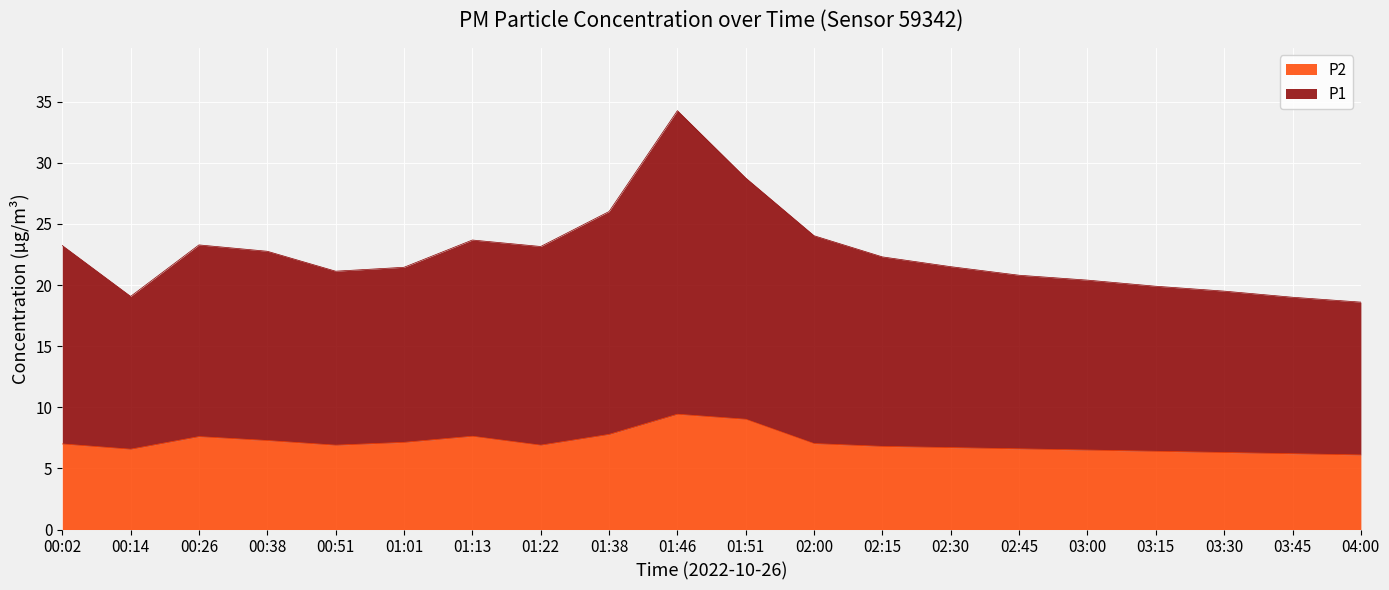

At 03:15, list the series in order from largest to smallest.

P1, P2